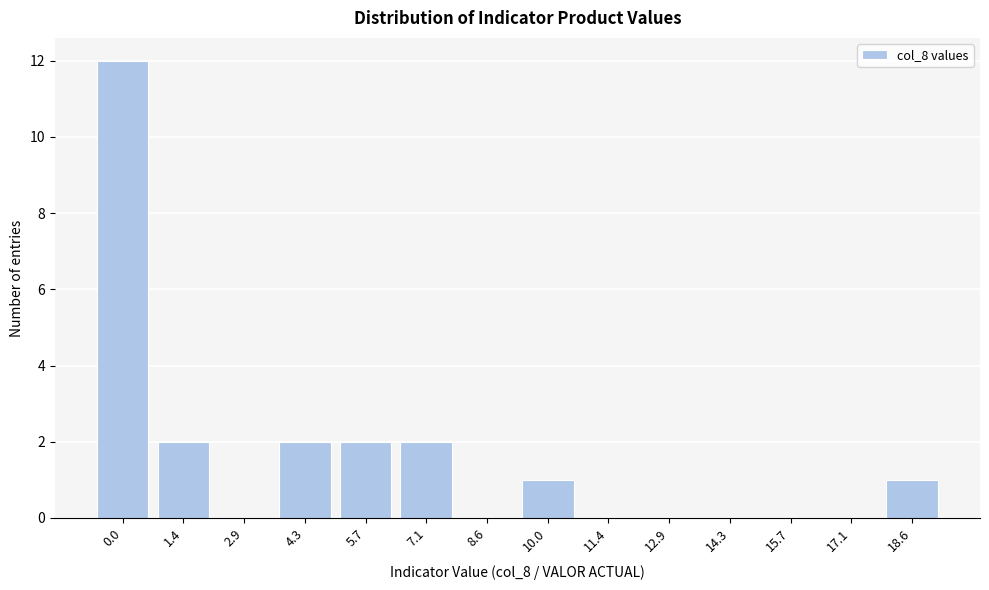

Reading left to right, what are all the values shown in this chart?

0.0=12	1.4=2	2.9=0	4.3=2	5.7=2	7.1=2	8.6=0	10.0=1	11.4=0	12.9=0	14.3=0	15.7=0	17.1=0	18.6=1